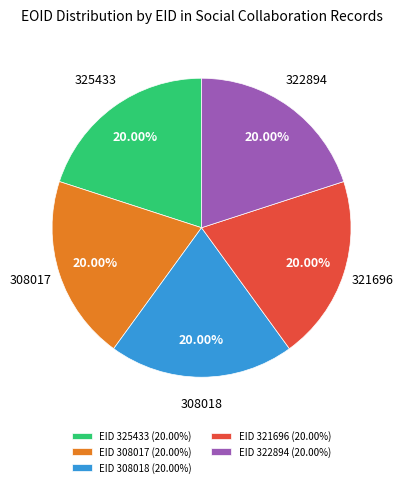

Do EID 321696 (20.00%) and EID 322894 (20.00%) together represent more than half of the pie?

No